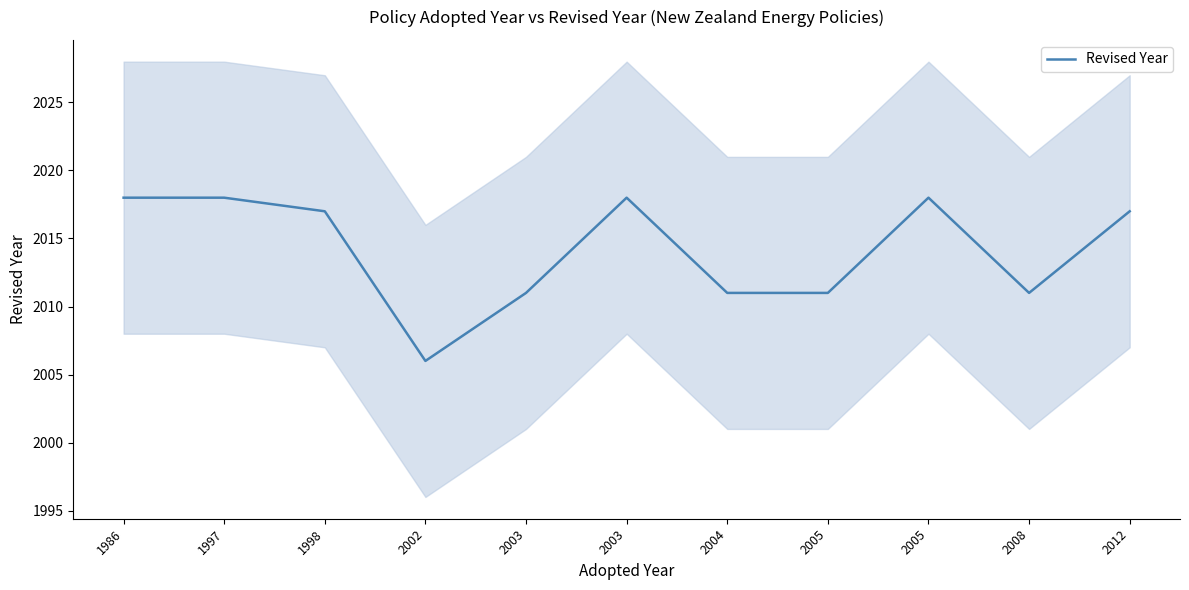

Where is the data nearest to the value 2012?

2003